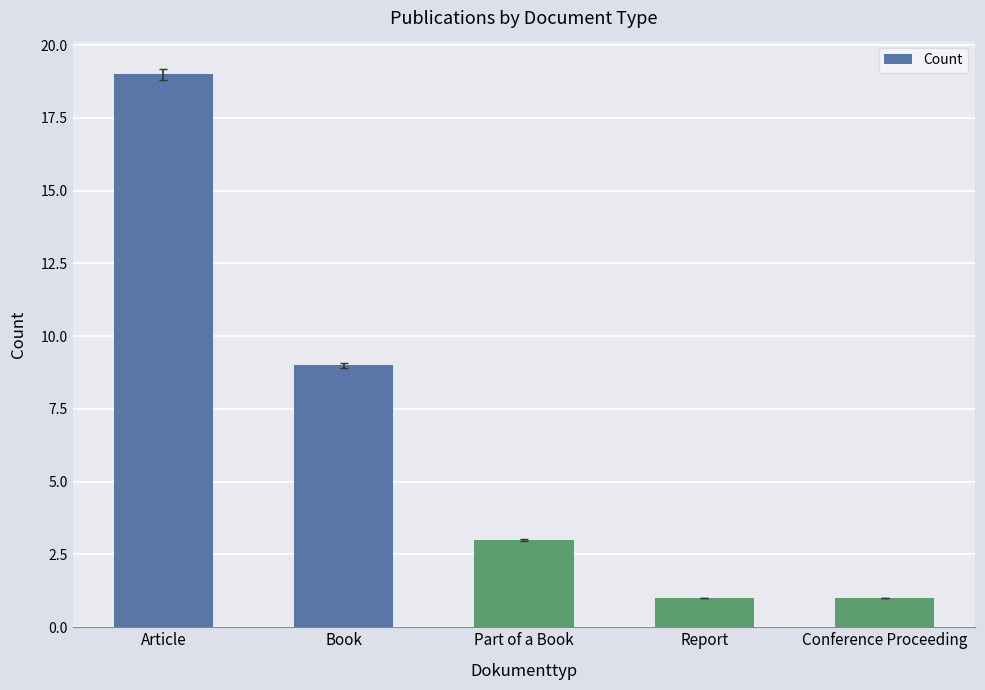

Is it true that the value at Article is 19?

True